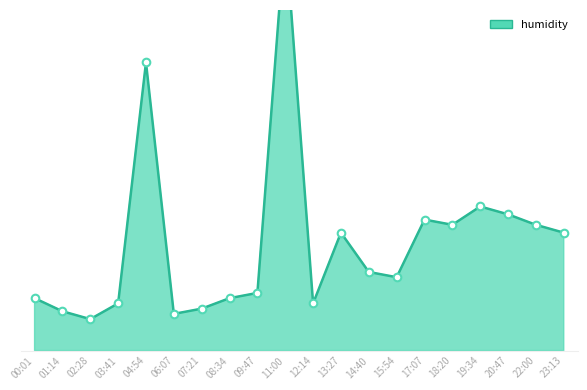

Which has a higher value, 14:40 or 15:54?

14:40